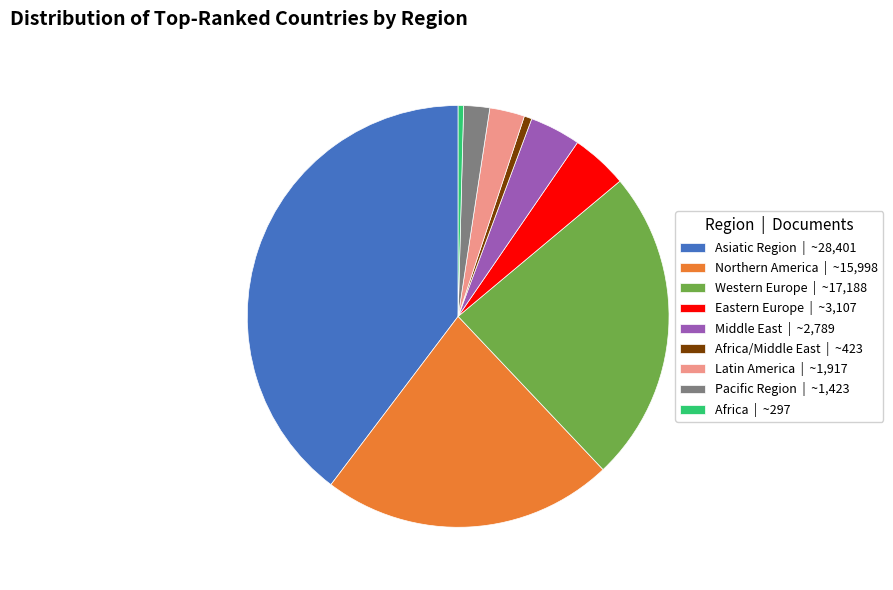

How many segments does this pie chart have?

9